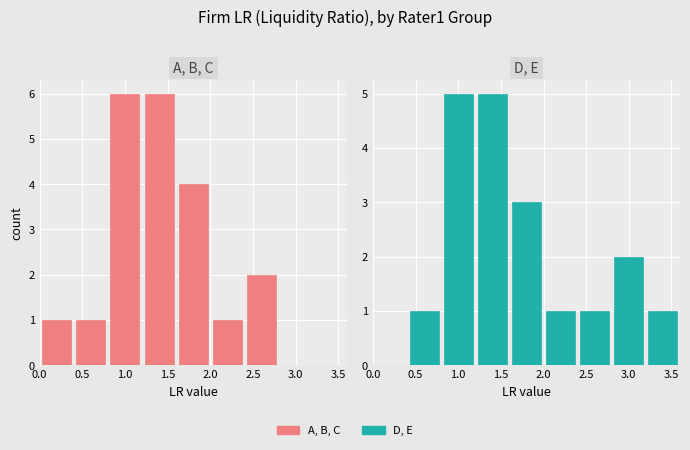

What is the label of the 4th bar from the left?

1.5